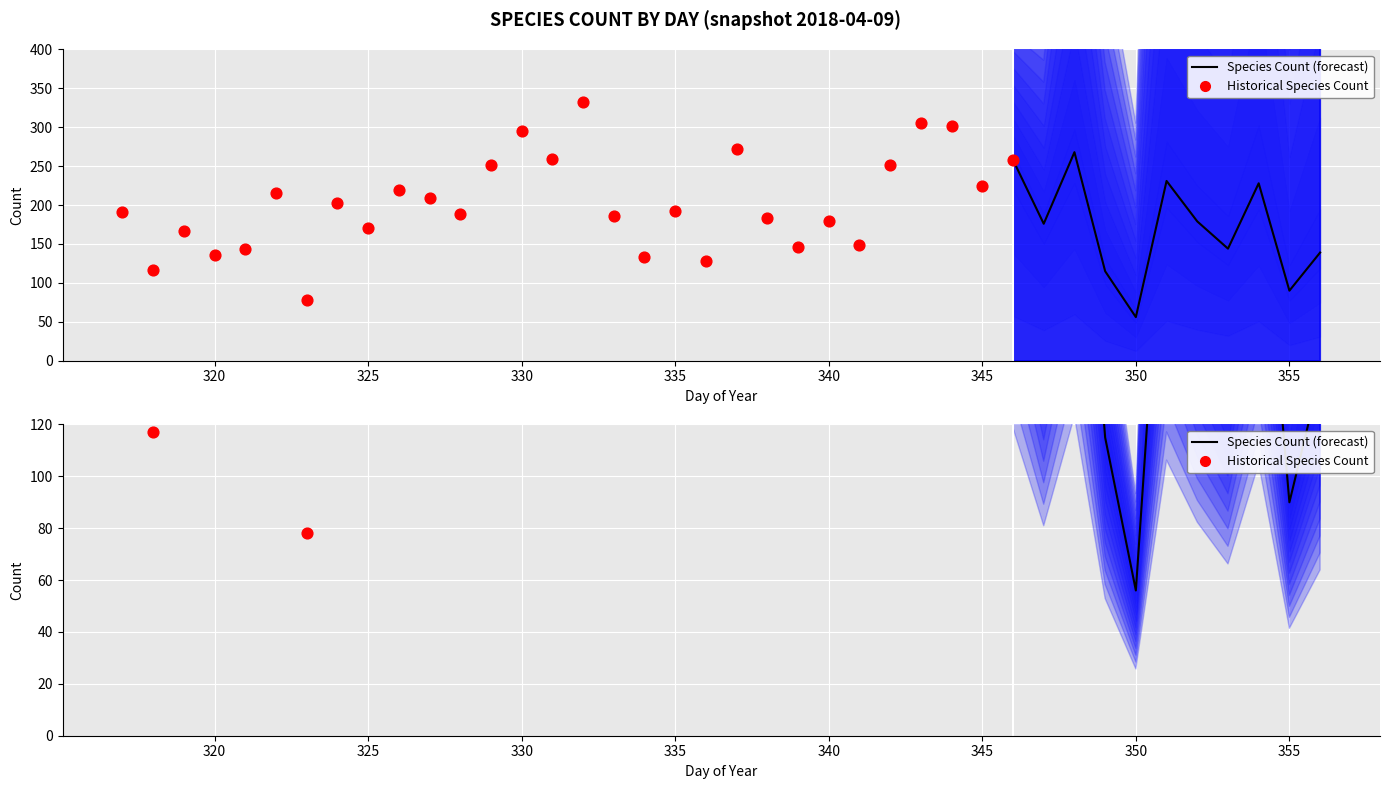

What is the change in value from 331 to 337?

+13